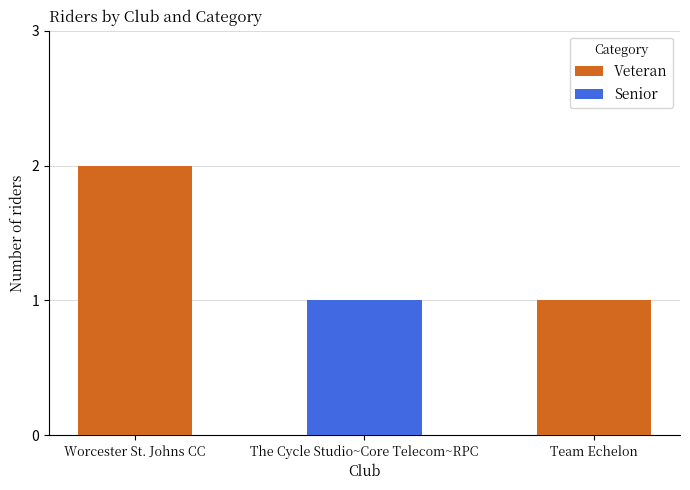

Which category has the highest value in the Veteran series?

Worcester St. Johns CC